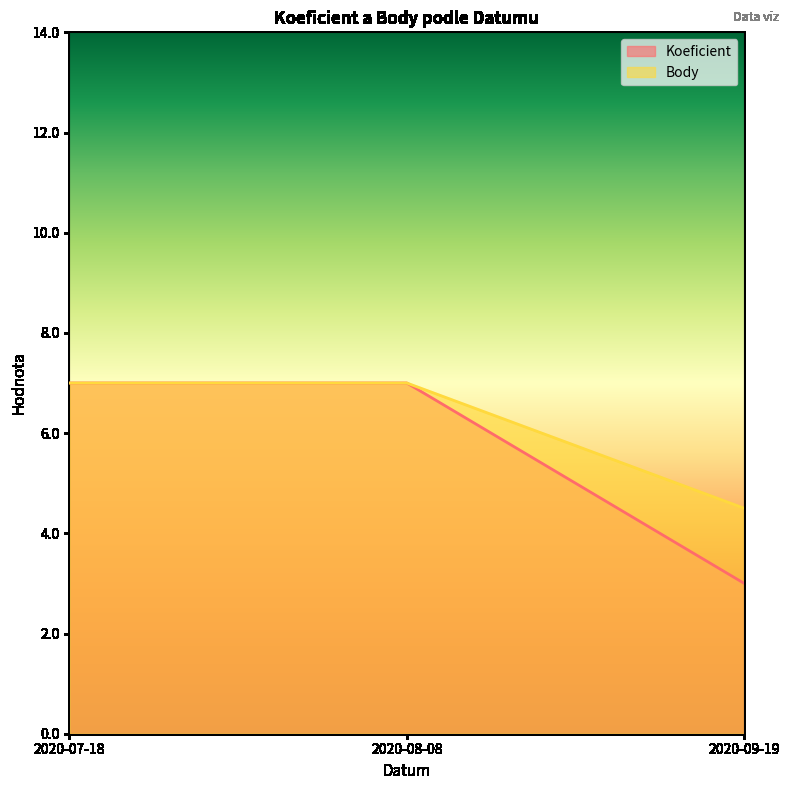

What is the total value across all series at 2020-09-19?

7.5